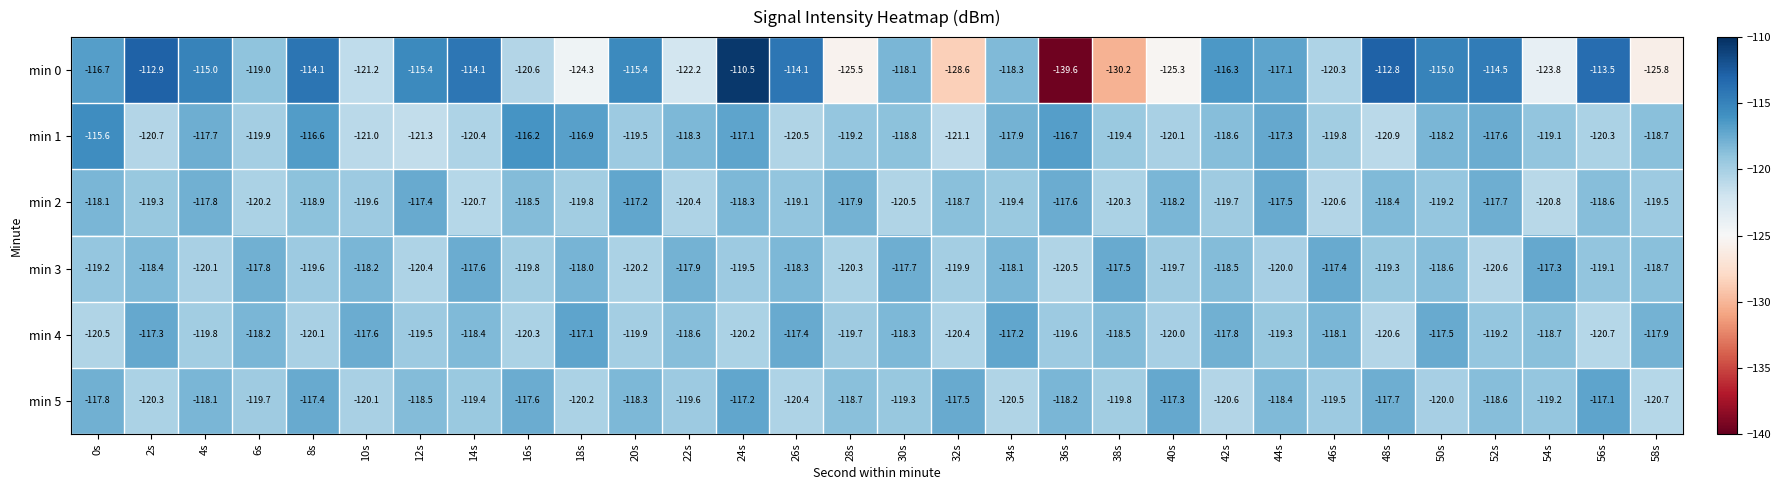

Which label corresponds to the smallest value in the chart?

36s